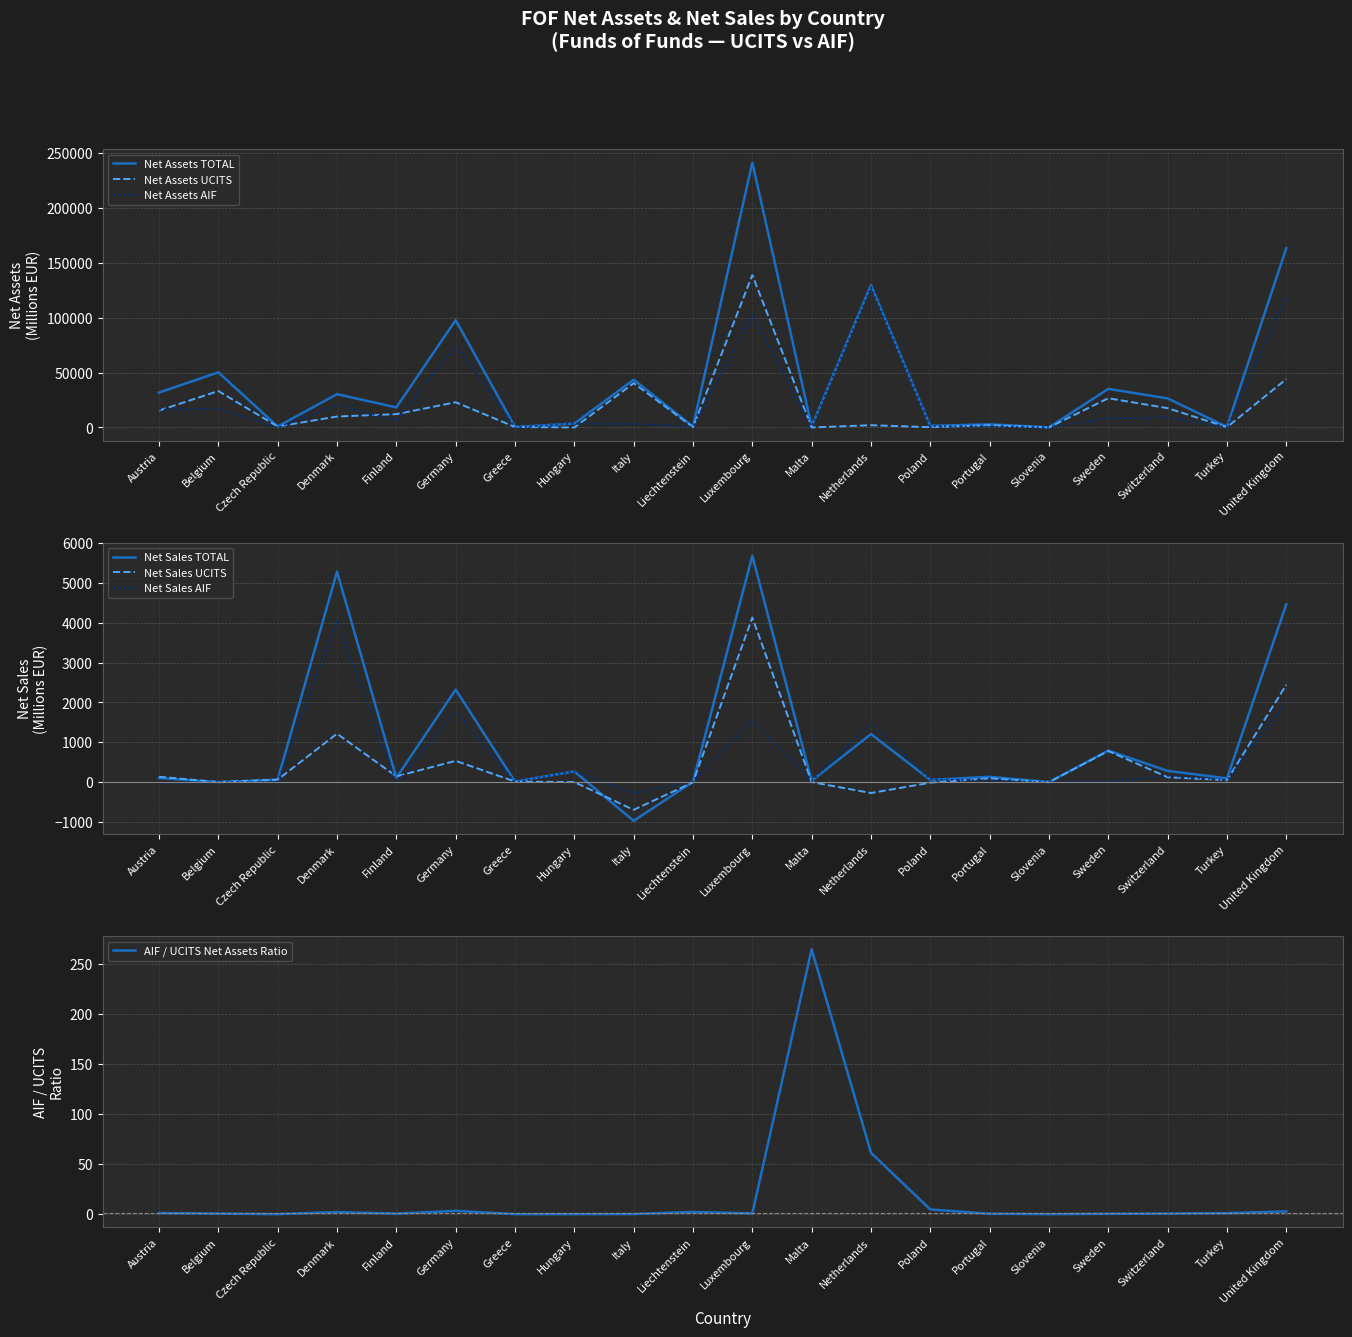

Is the value of FOF Net Sales UCITS at Turkey greater than the value of FOF Net Assets TOTAL at Sweden?

No